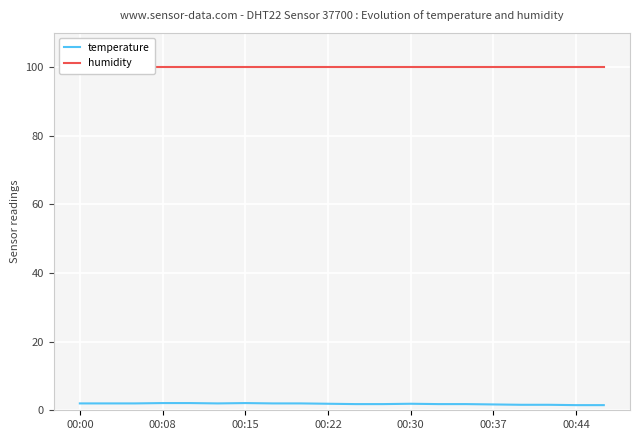

What is the minimum value shown in the chart?

1.5